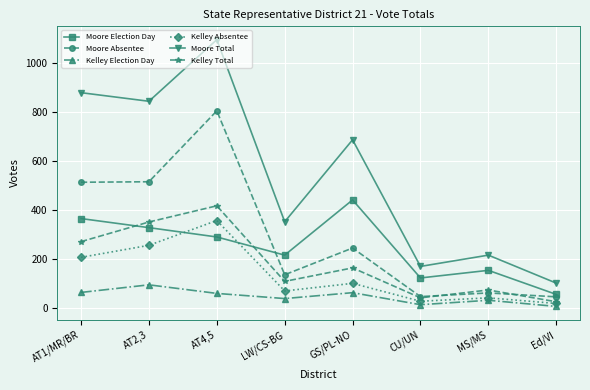

True or false: Kelley Election Day and Kelley Absentee cross at least once.

False